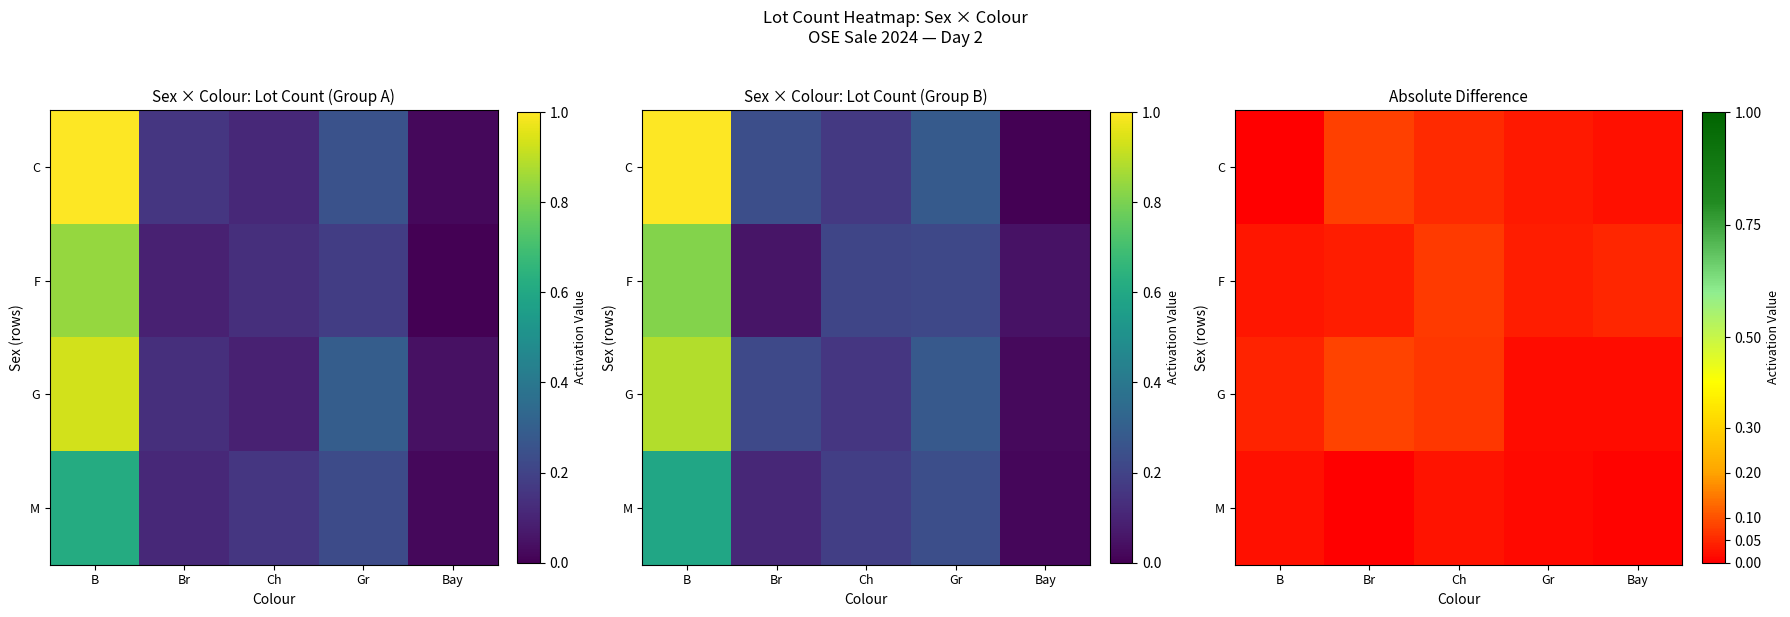

The value of C at Bay is 0.0. True or false?

True